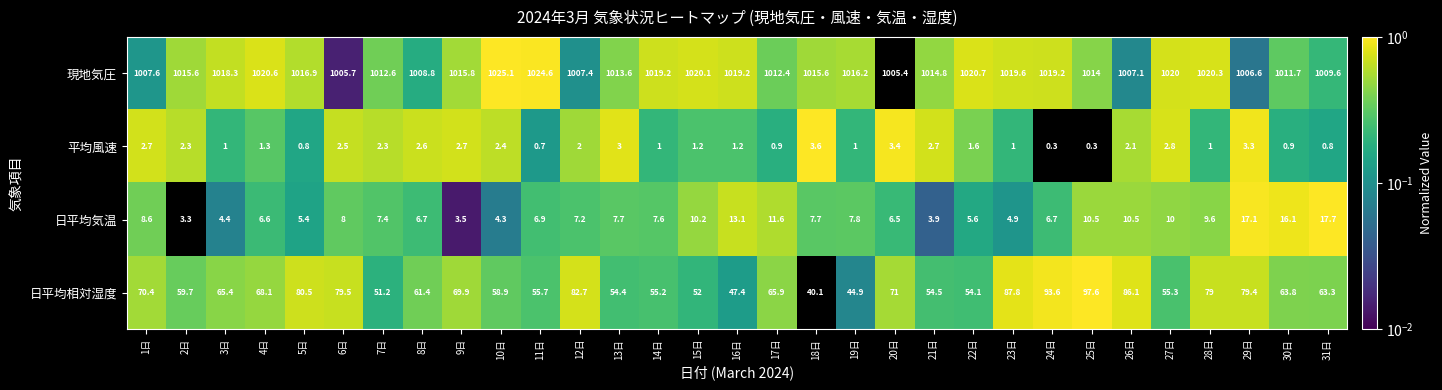

At which label is 日平均気温 closest to 10?

27日